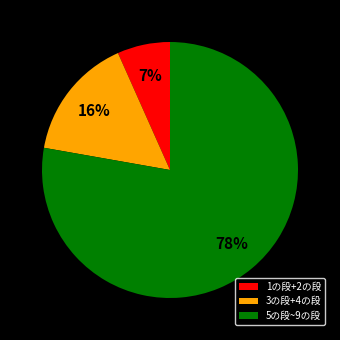

Is it true that 1の段+2の段 is 16% of the pie?

False